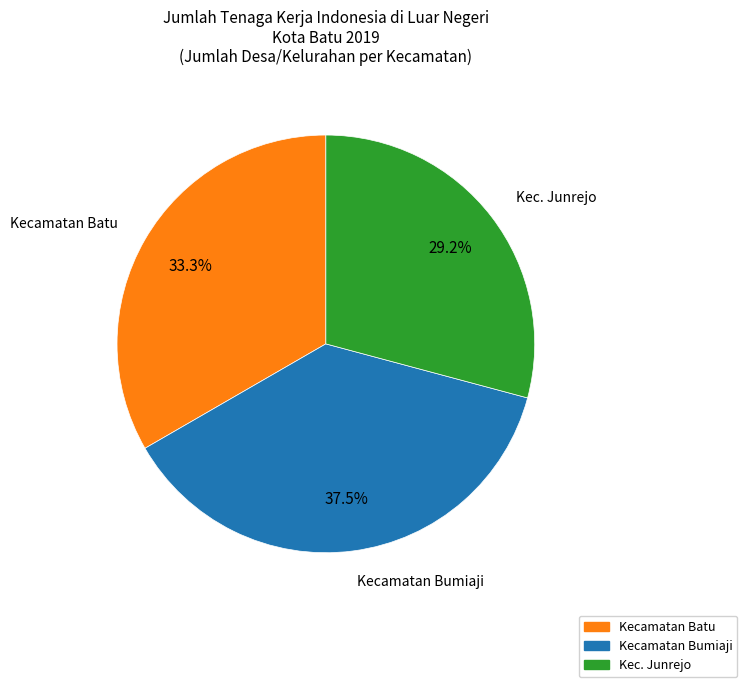

Is there any slice that represents more than half of the pie?

No